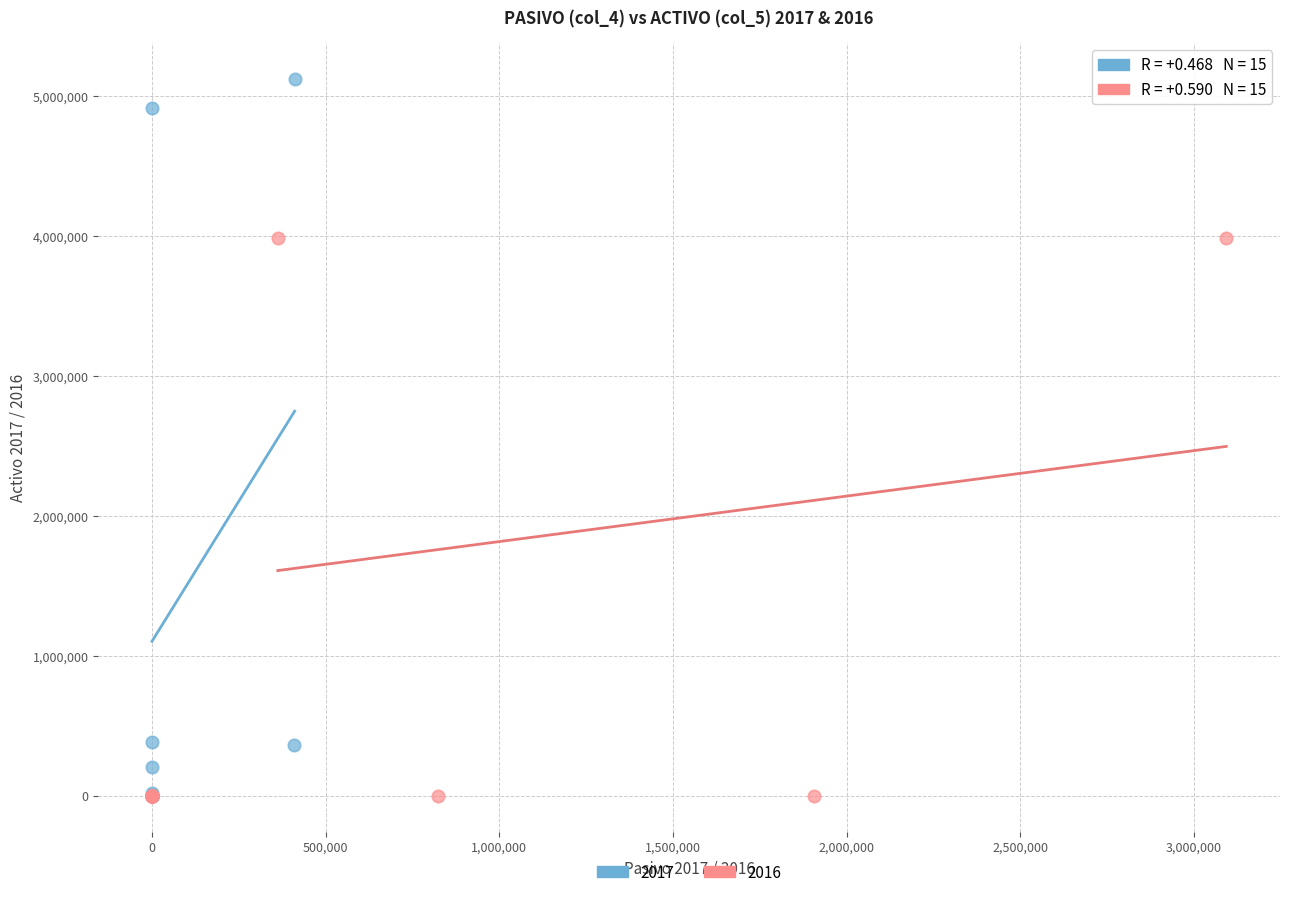

Which series reaches the maximum Y coordinate?

2017